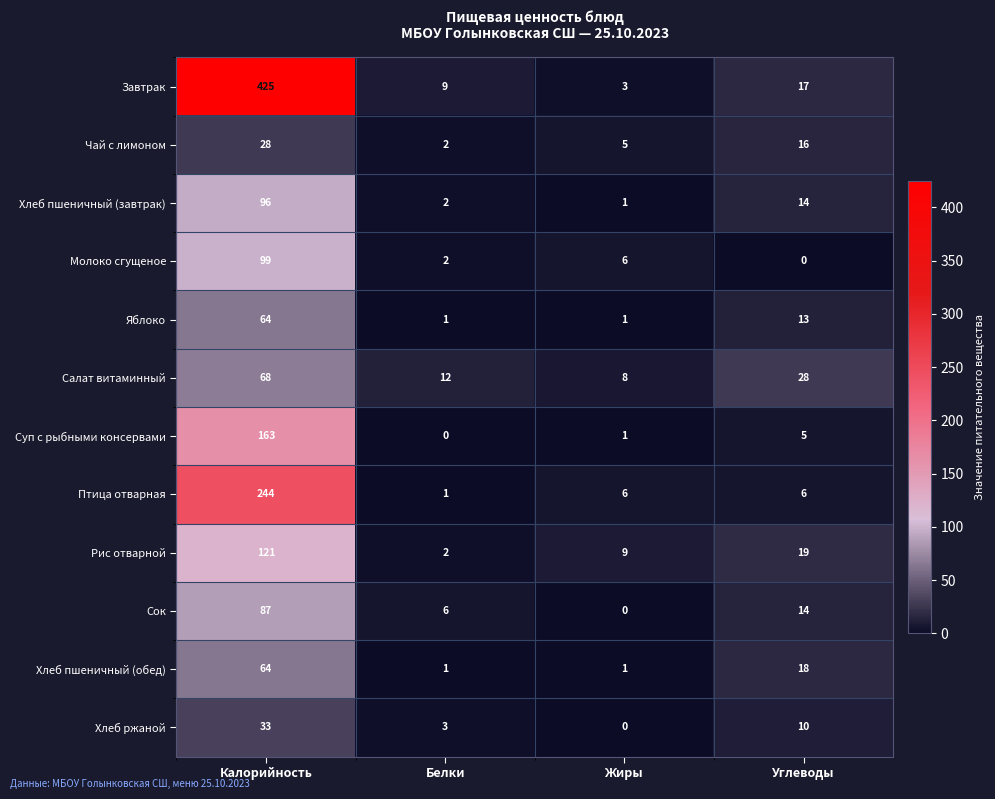

The value of Хлеб пшеничный (завтрак) at Белки is 2. True or false?

True